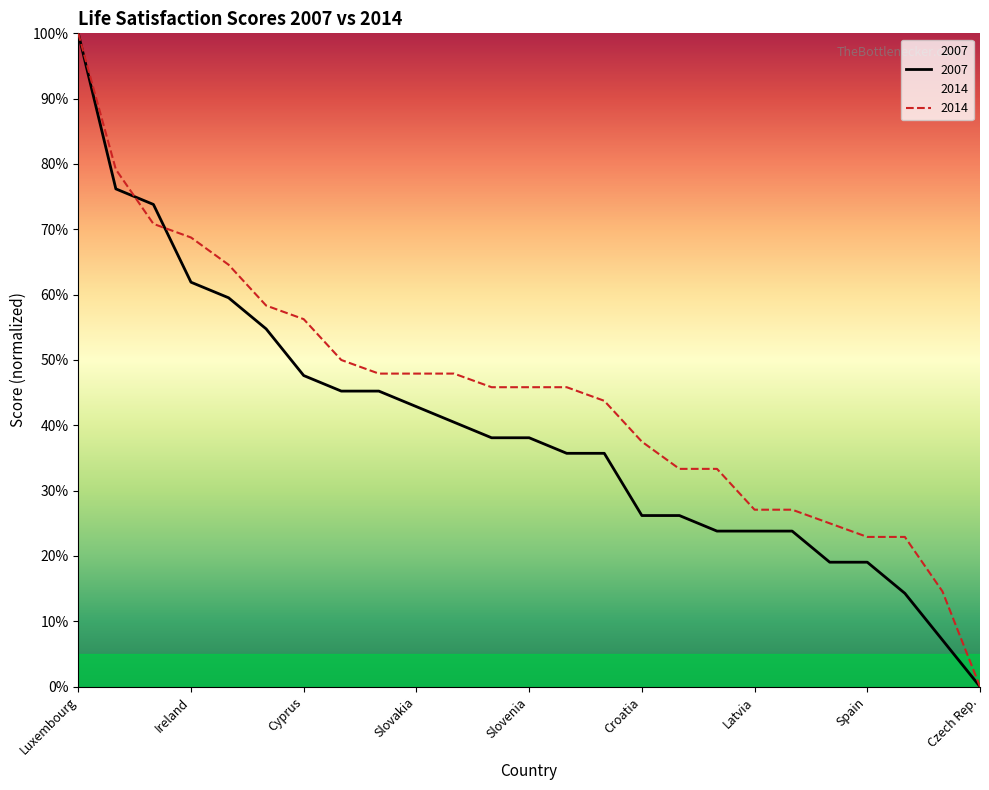

What position from the left is Latvia?

19